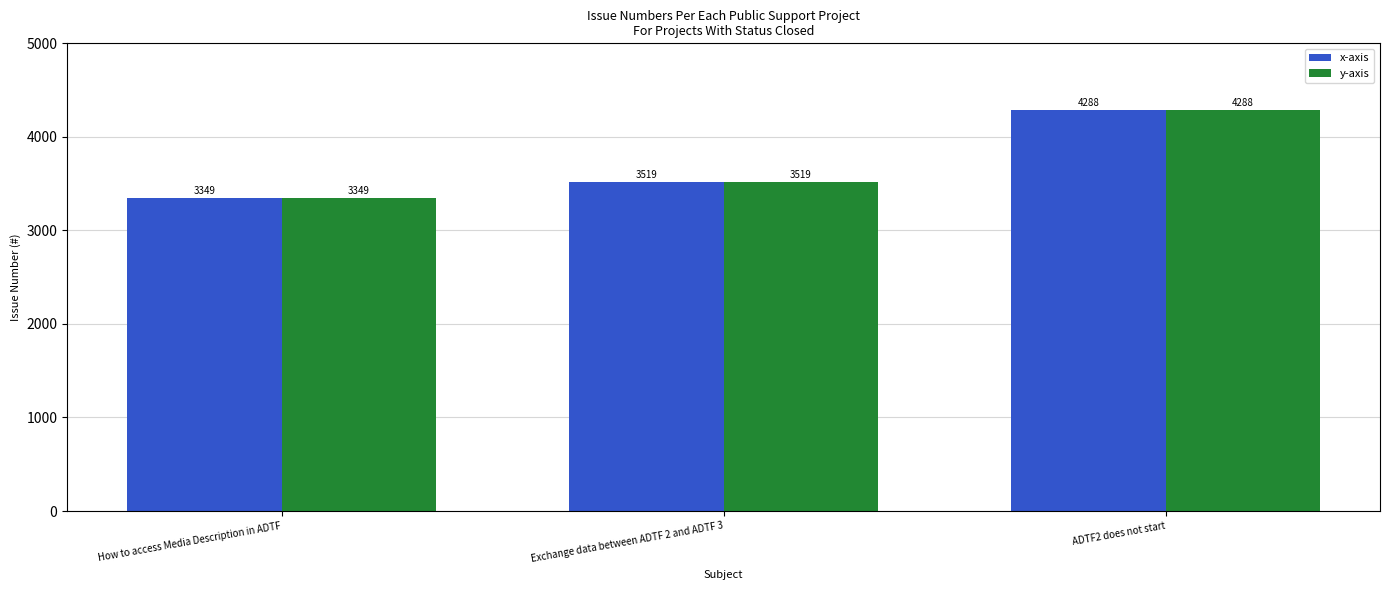

At which category does the chart reach its peak across all series?

ADTF2 does not start